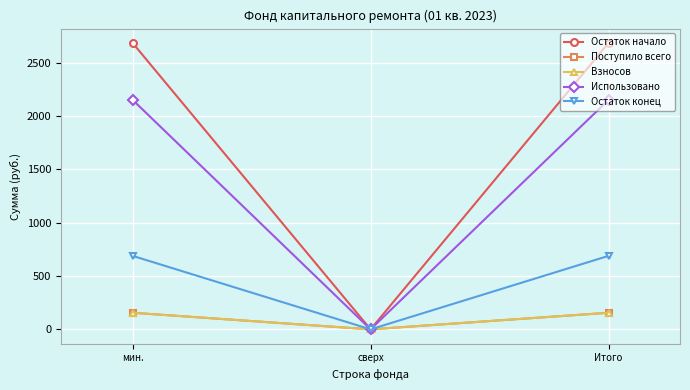

Reading left to right, what are all the values shown in this chart?

Остаток начало: мин.=2684.1	сверх=0.0	Итого=2684.1
Поступило всего: мин.=155.5	сверх=0.0	Итого=155.5
Взносов: мин.=155.5	сверх=0.0	Итого=155.5
Использовано: мин.=2150.8	сверх=0.0	Итого=2150.8
Остаток конец: мин.=688.8	сверх=0.0	Итого=688.8